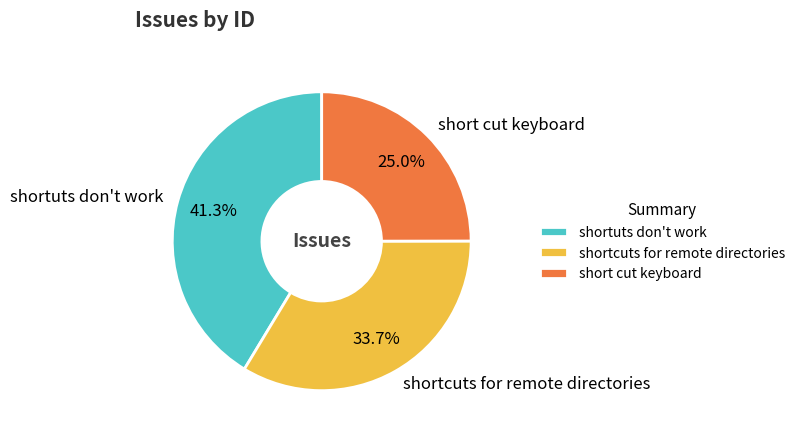

Does any single category account for the majority?

No